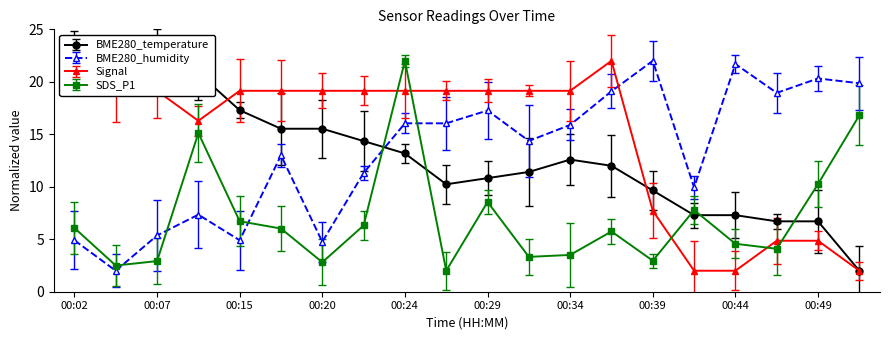

What is the total value across all series at 00:37?

58.8